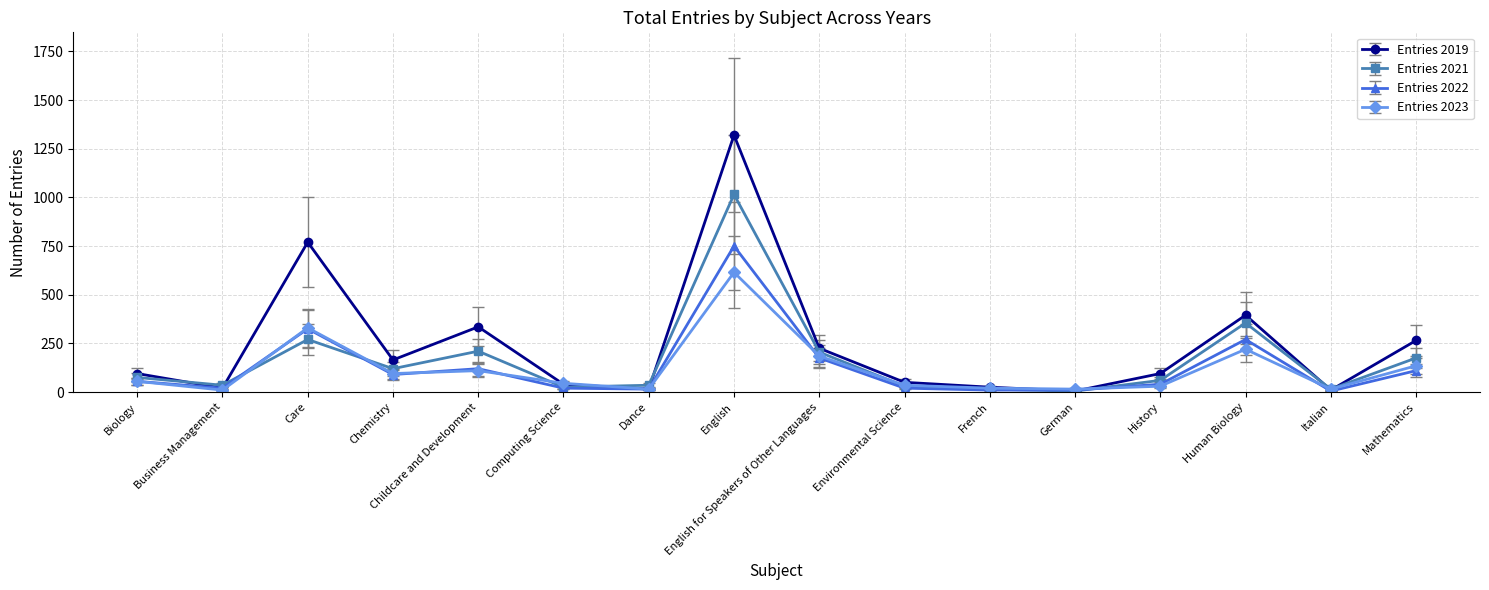

What is the sum of the Entries 2022 values at French and Human Biology?

280